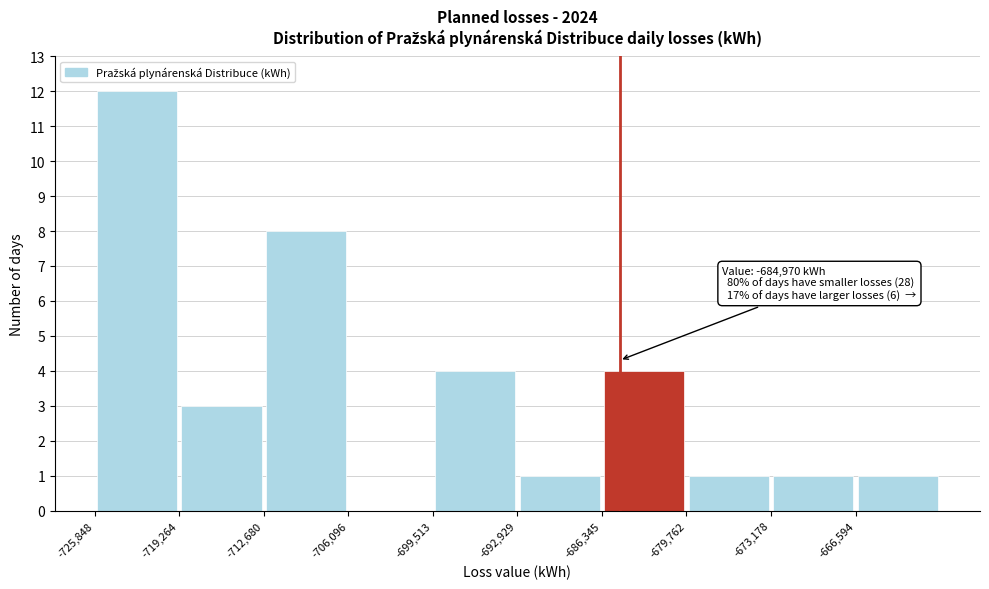

Over which range of the x-axis is the bar tallest?

-726000 to -719000